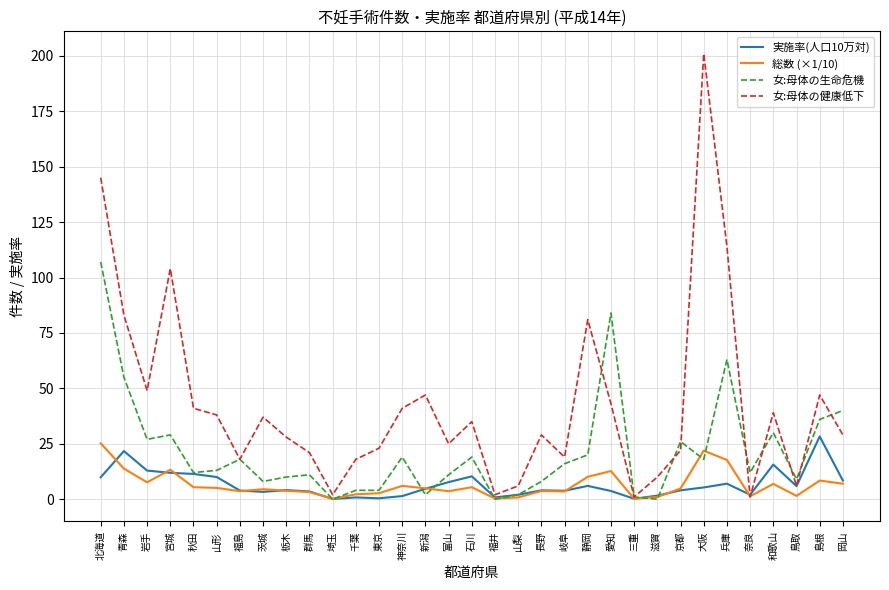

Which series has the widest spread of values?

女:母体の健康低下